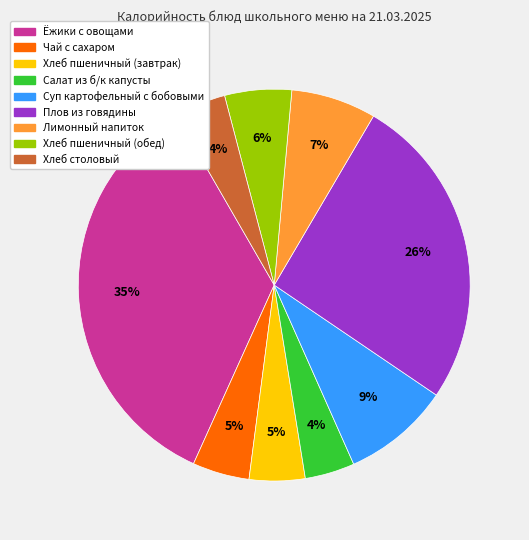

Which slice is the largest?

Ёжики с овощами